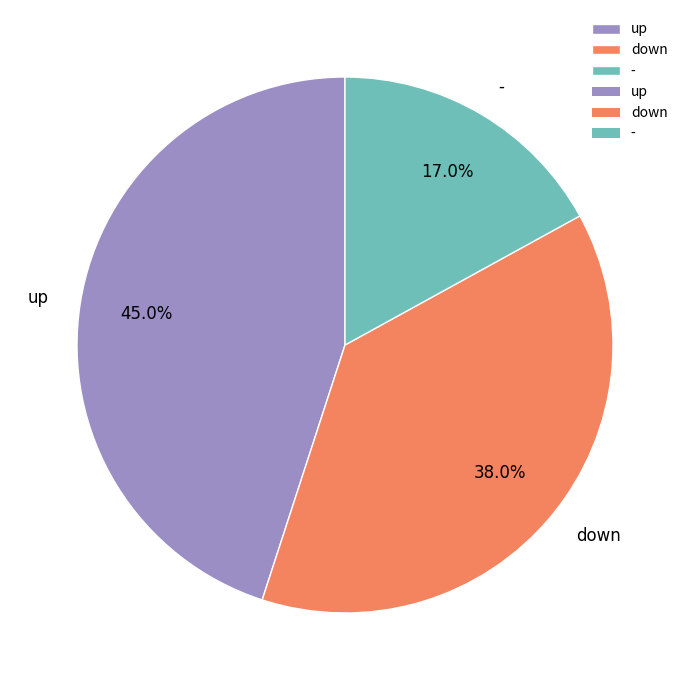

To the nearest percent, what is the difference between the down and - slice percentages?

21%